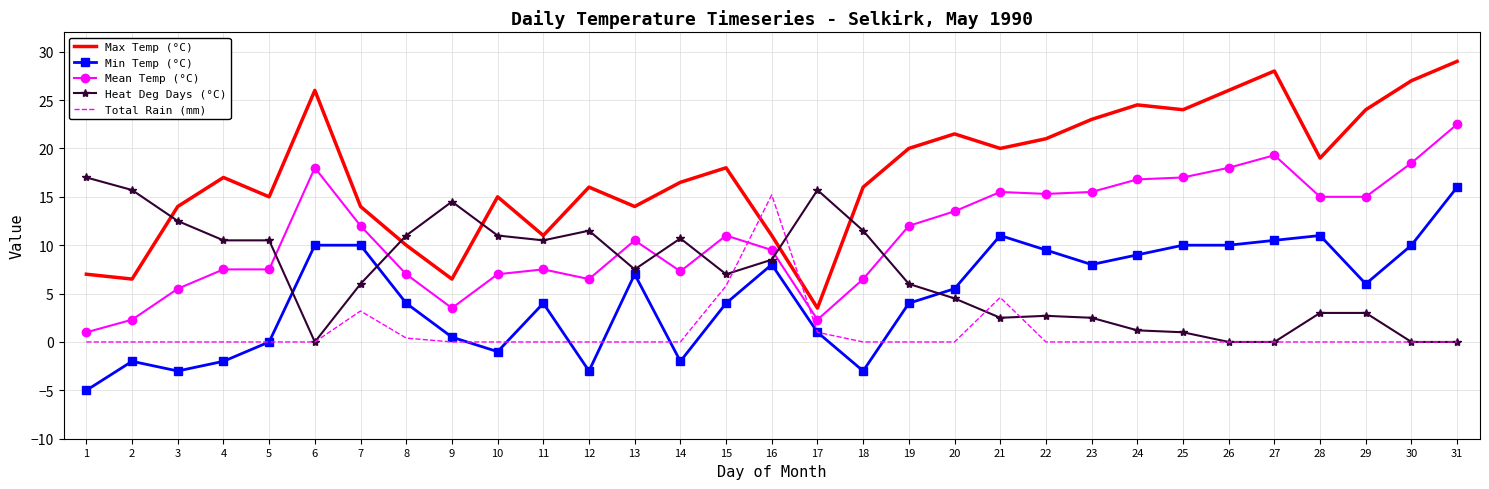

After their last crossing, which series has the higher values: Mean Temp (°C) or Total Rain (mm)?

Mean Temp (°C)